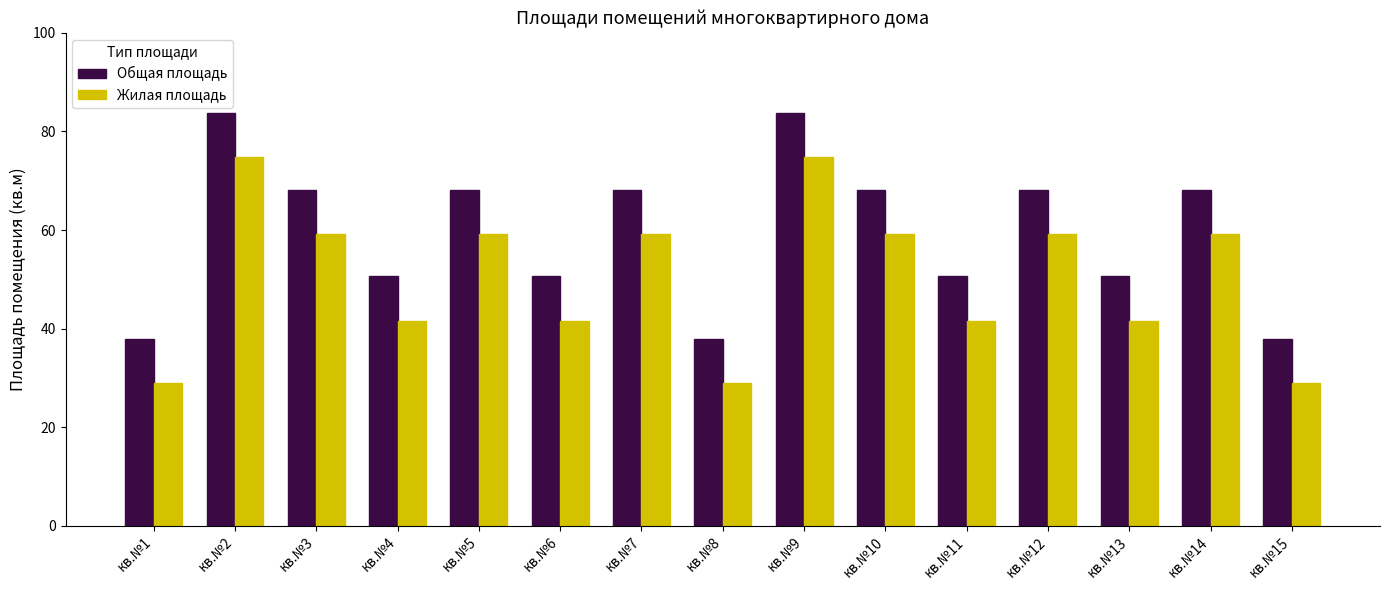

What is the difference between the highest and lowest values at кв.№9?

9.0